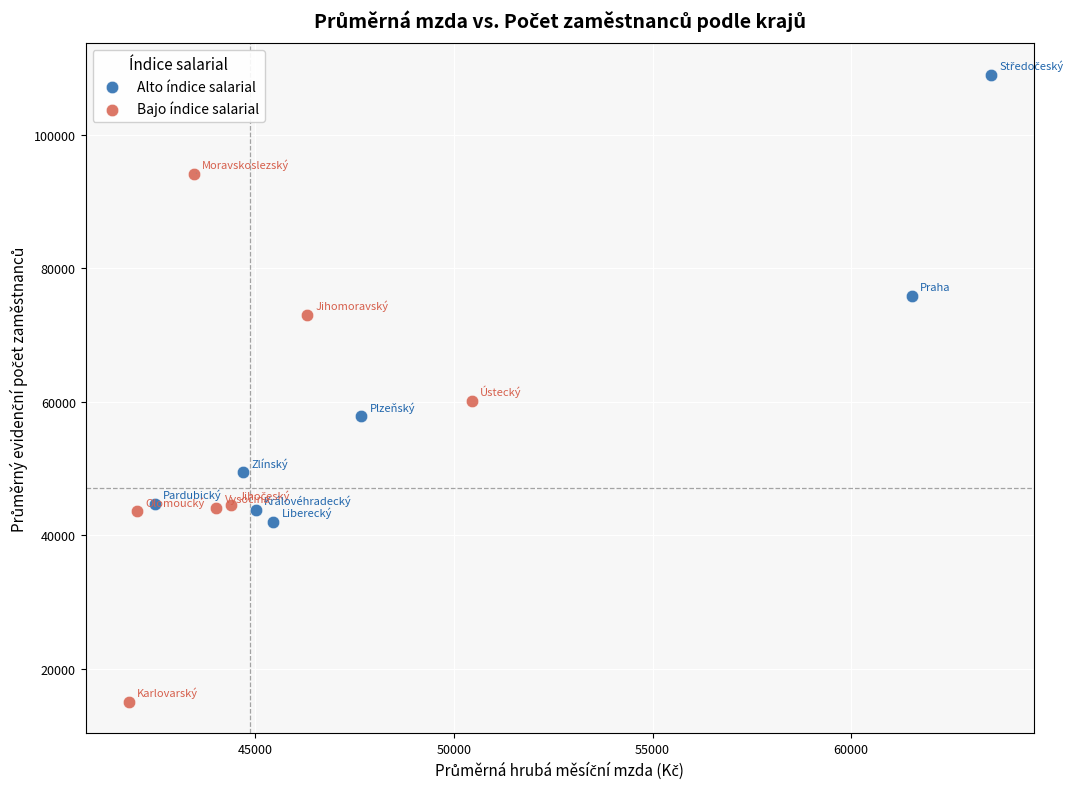

What are all the series names shown in the legend?

Alto índice salarial, Bajo índice salarial